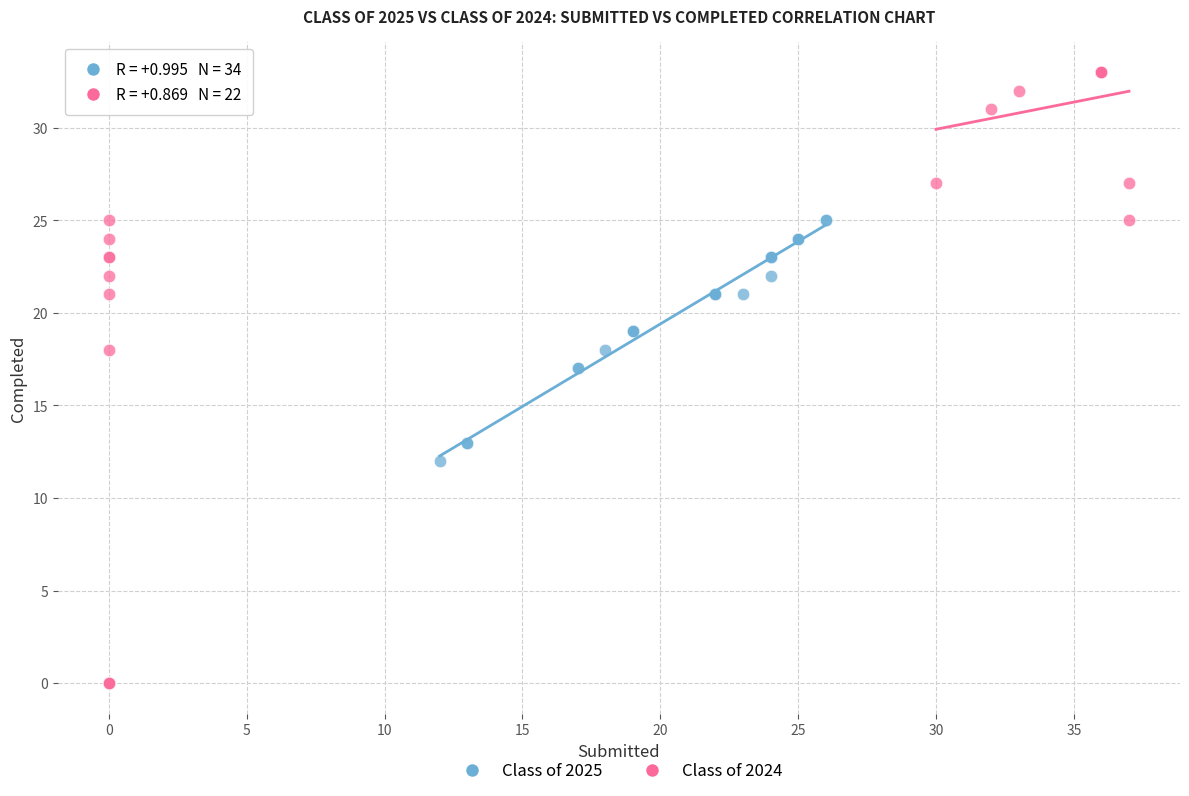

What are all the series names shown in the legend?

Class of 2025, Class of 2024